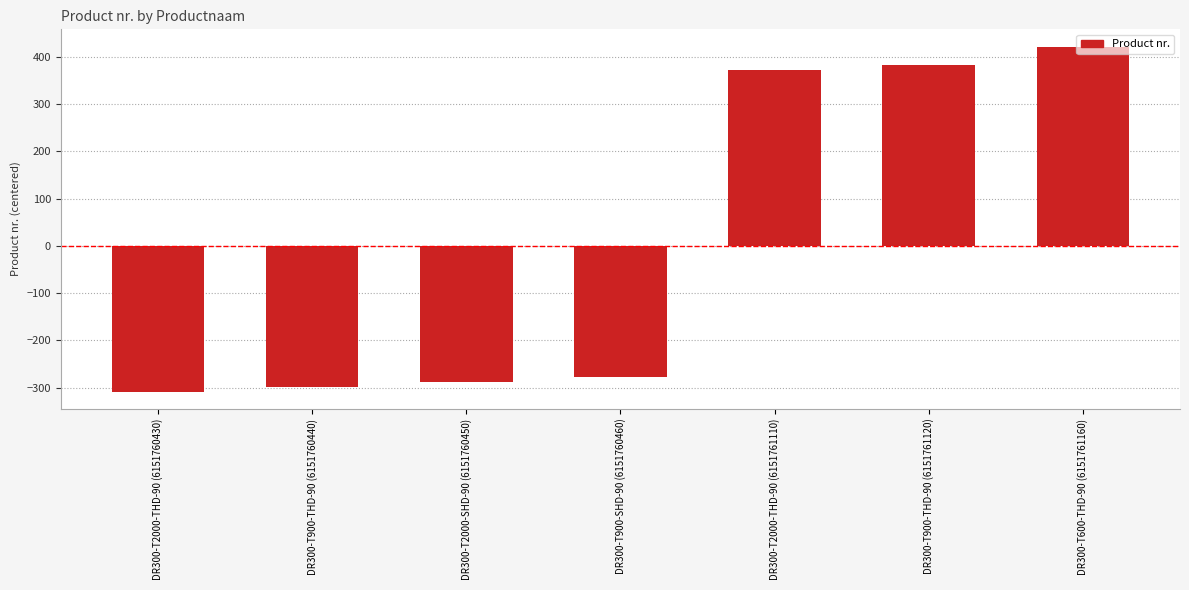

What is the difference between the maximum and minimum values?

730.0